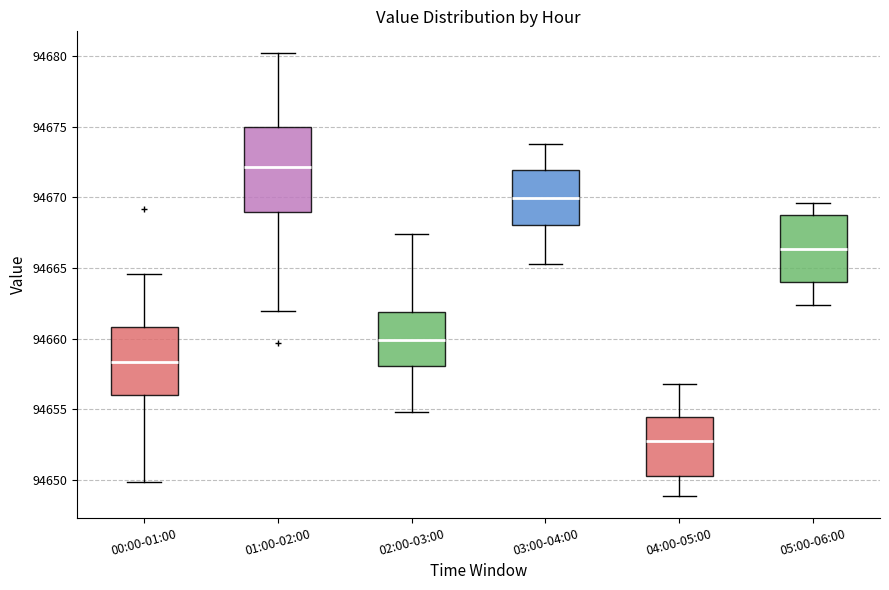

Which box has the highest median line?

01:00-02:00